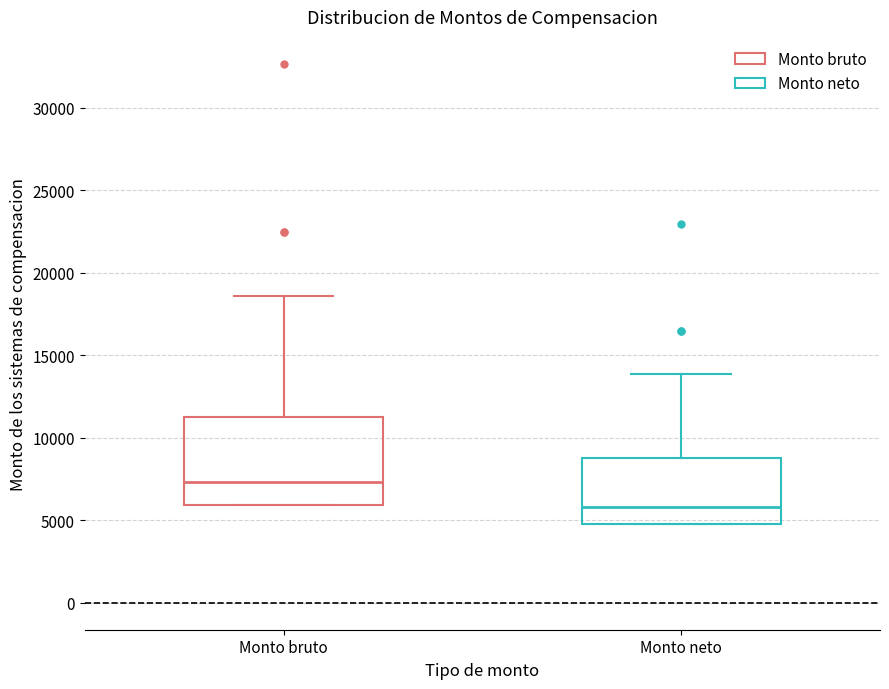

Comparing the boxes themselves (not the whiskers), which one is the tallest?

Monto bruto